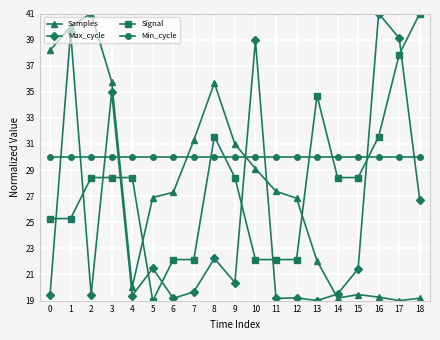

Is the value of Min_cycle at 13 greater than the value of Max_cycle at 6?

Yes